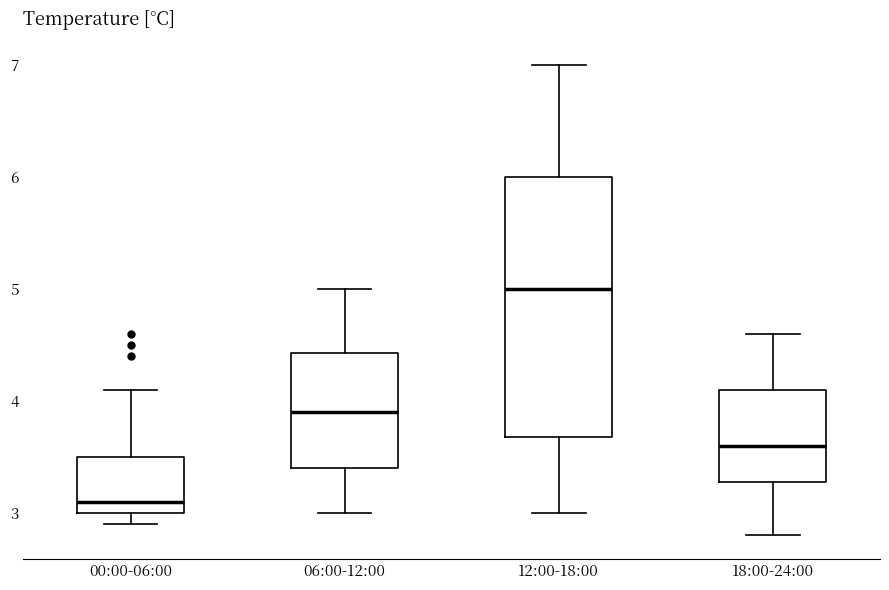

Which box is the tallest, from its lower edge to its upper edge?

12:00-18:00